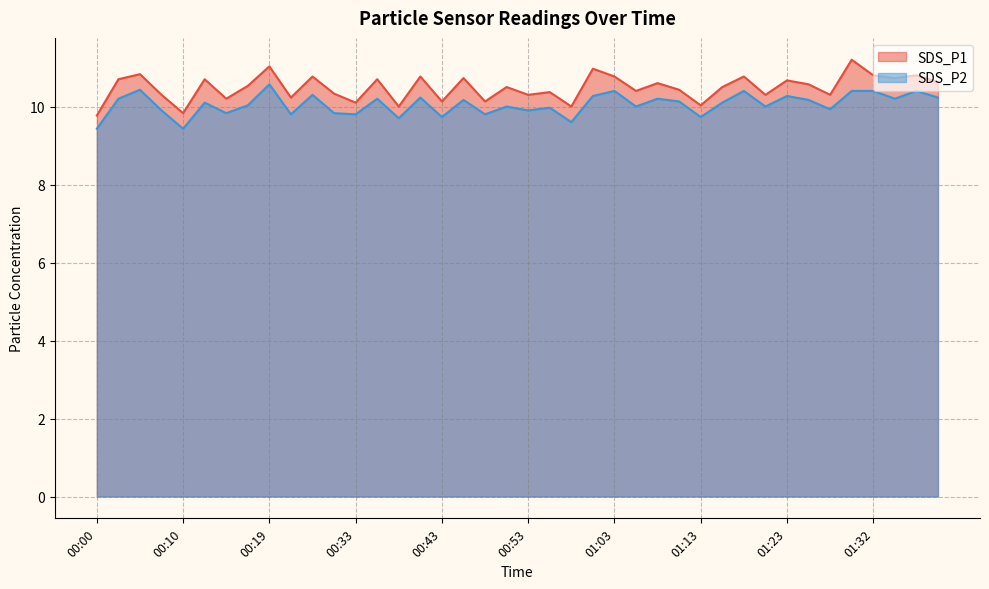

What is the difference between the second highest and minimum values in the SDS_P2 series?

1.0